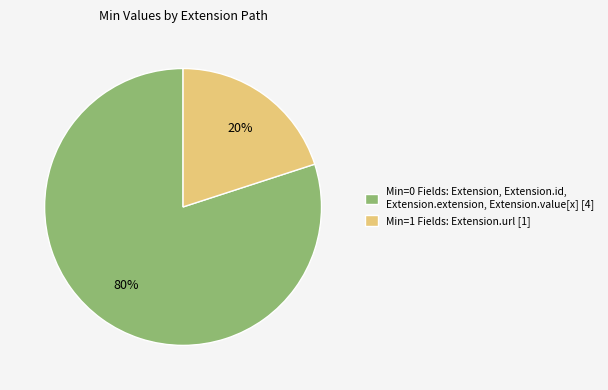

True or false: Min=0 Fields: Extension, Extension.id, Extension.extension, Extension.value[x] [4] accounts for 89% of the total.

False